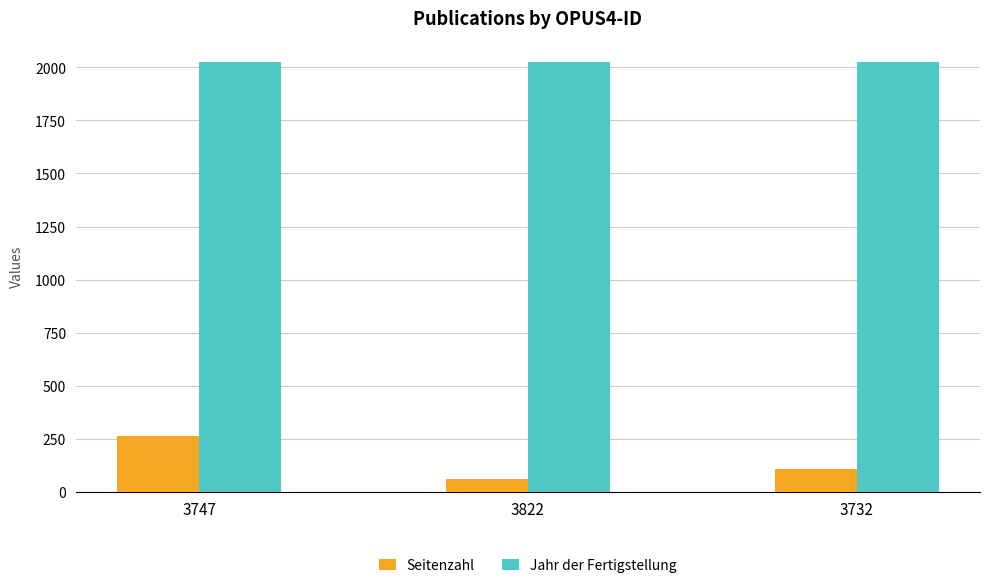

What is the lowest value of the Seitenzahl series?

59